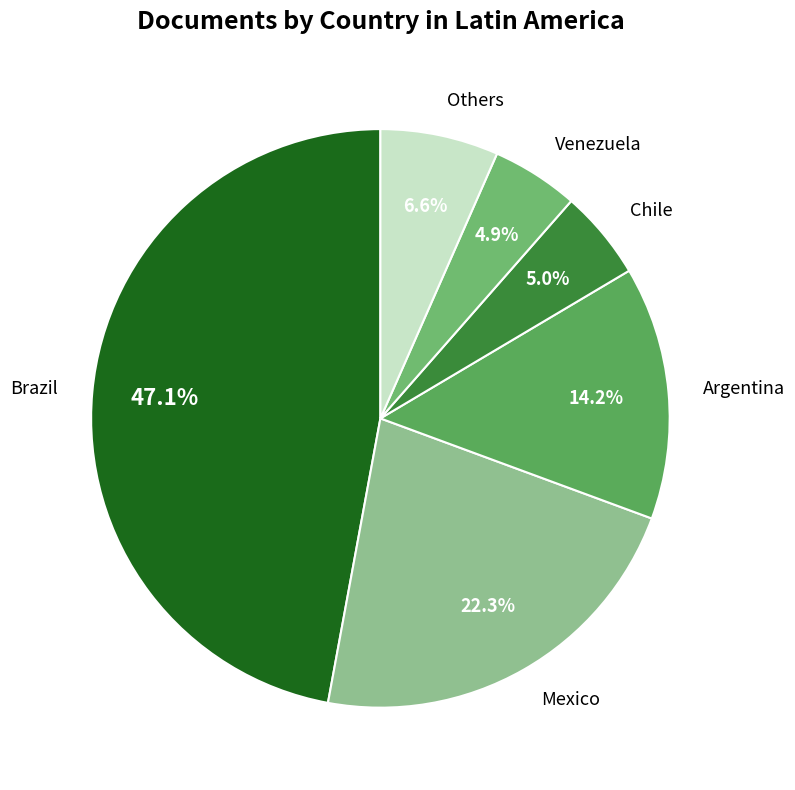

Which has a higher value, Mexico or Brazil?

Brazil